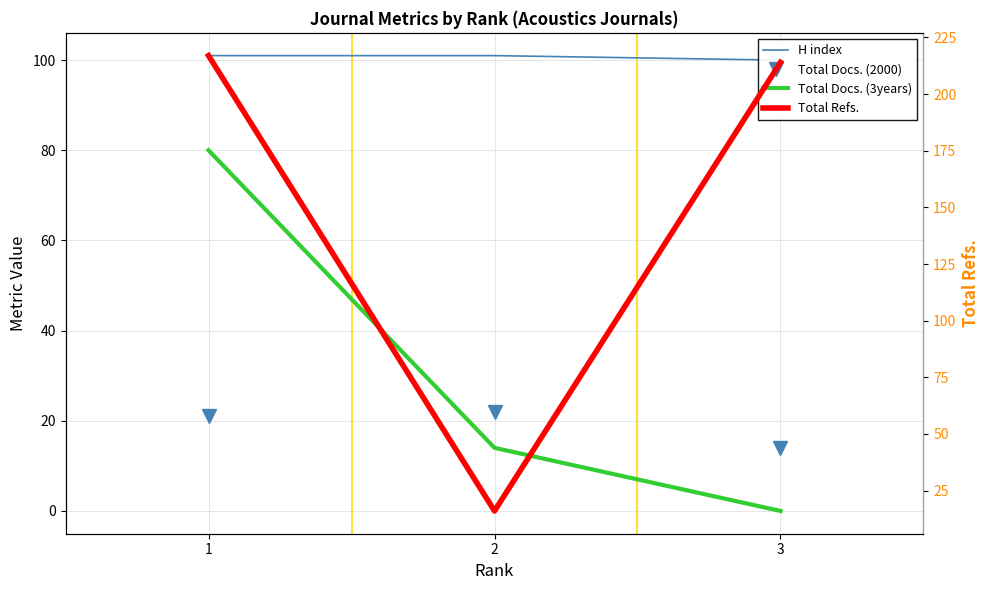

What is the value of the Total Docs. (2000) point at the 3rd from the left?

14